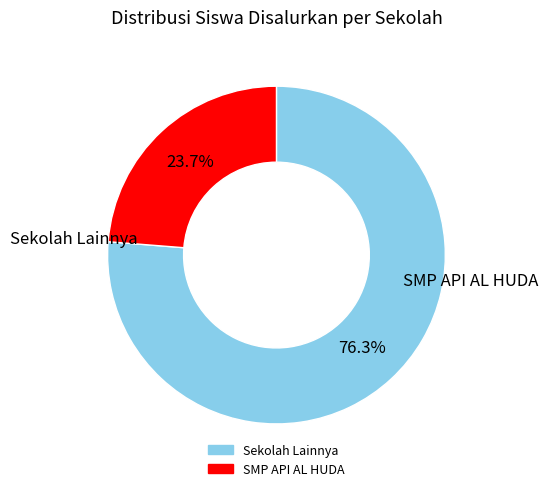

Is there a majority slice in this chart?

Yes